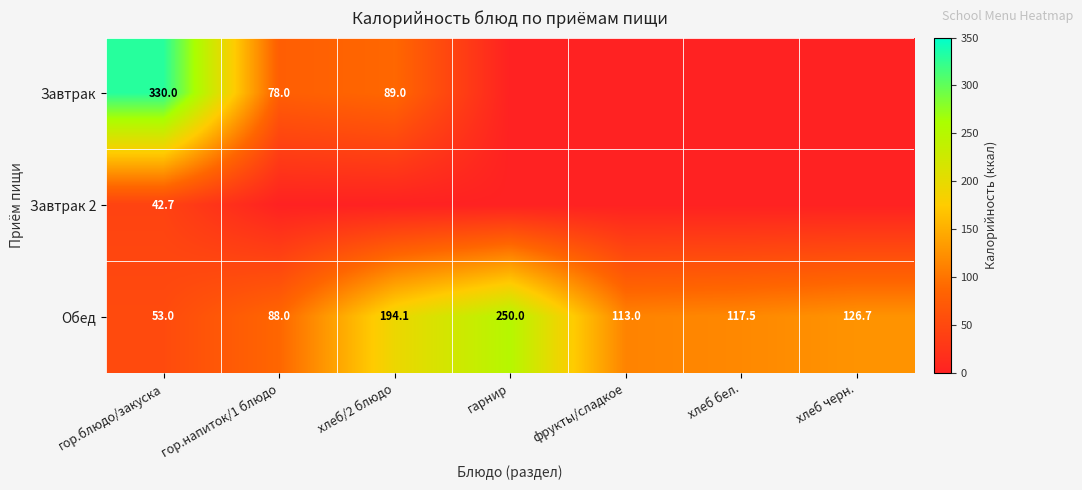

The value of Обед at гор.блюдо/закуска is 23.9. True or false?

False